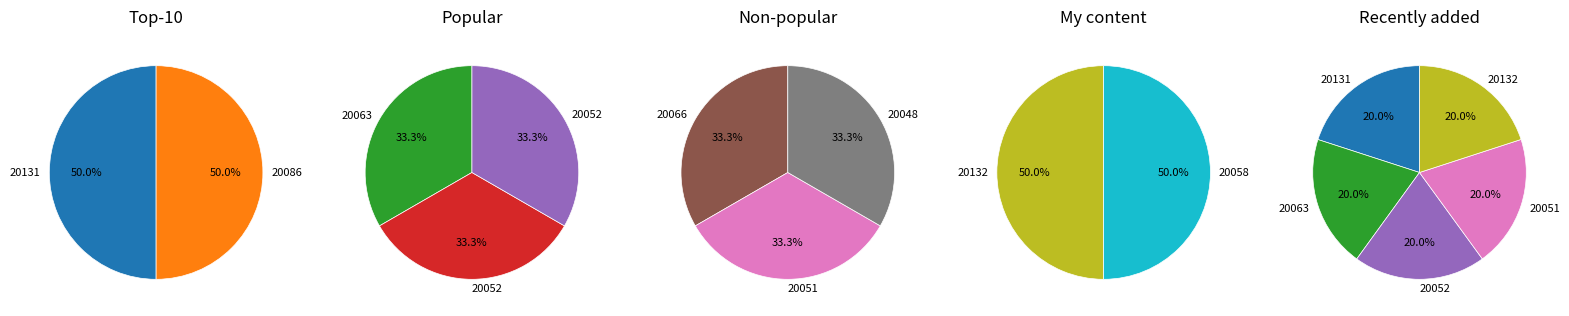

Does 20051 account for over 50% of the chart?

No